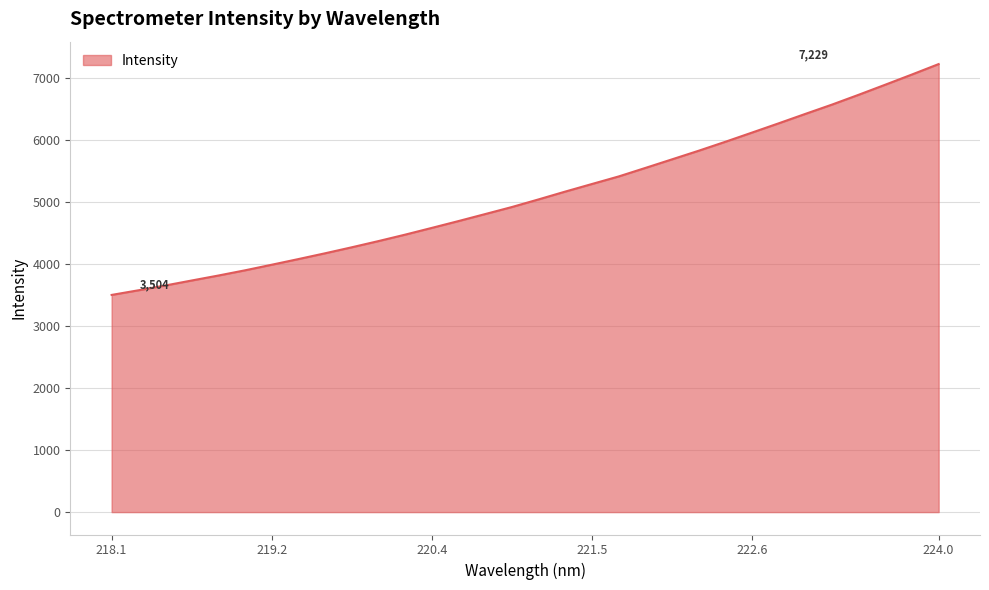

What is the difference between the maximum and minimum values?

3724.7